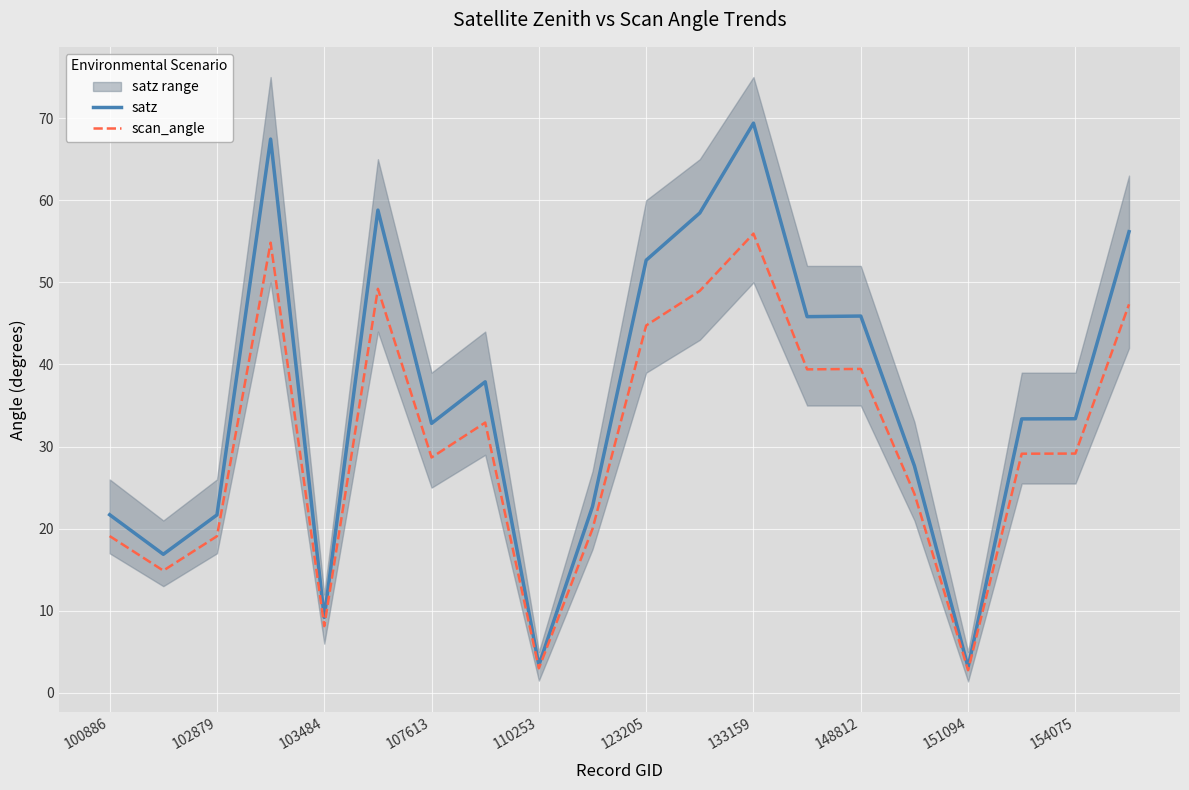

How many data points in satz are above 33?

11